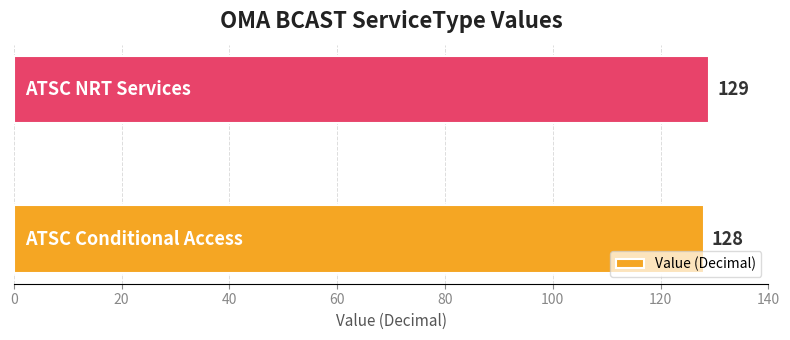

What is the sum of all values?

257